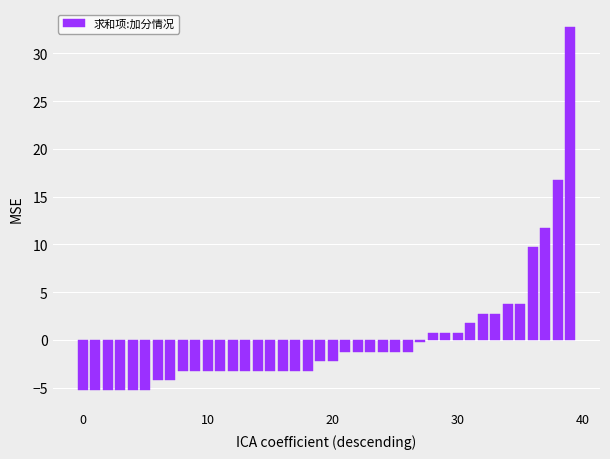

What is the value of the 23rd bar from the left?

-1.2